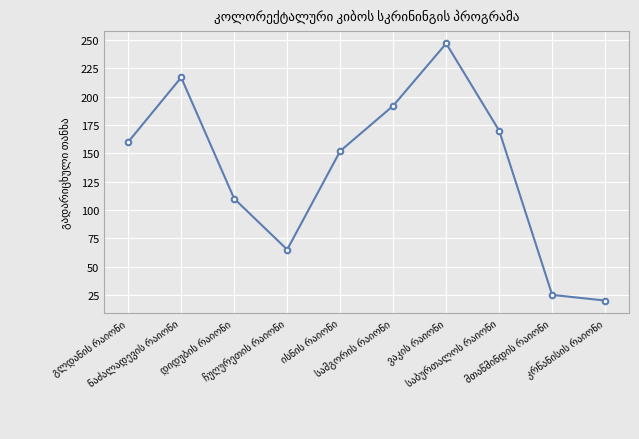

What is the smallest value displayed?

20